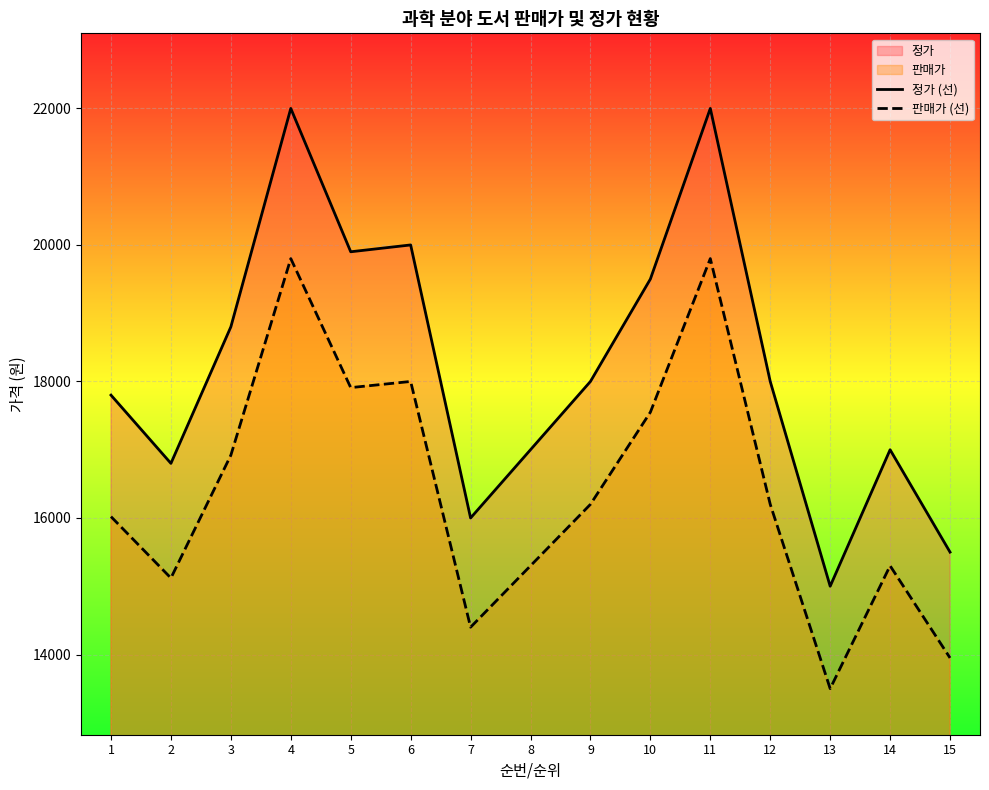

Which series has the largest range (max minus min)?

정가 (선)